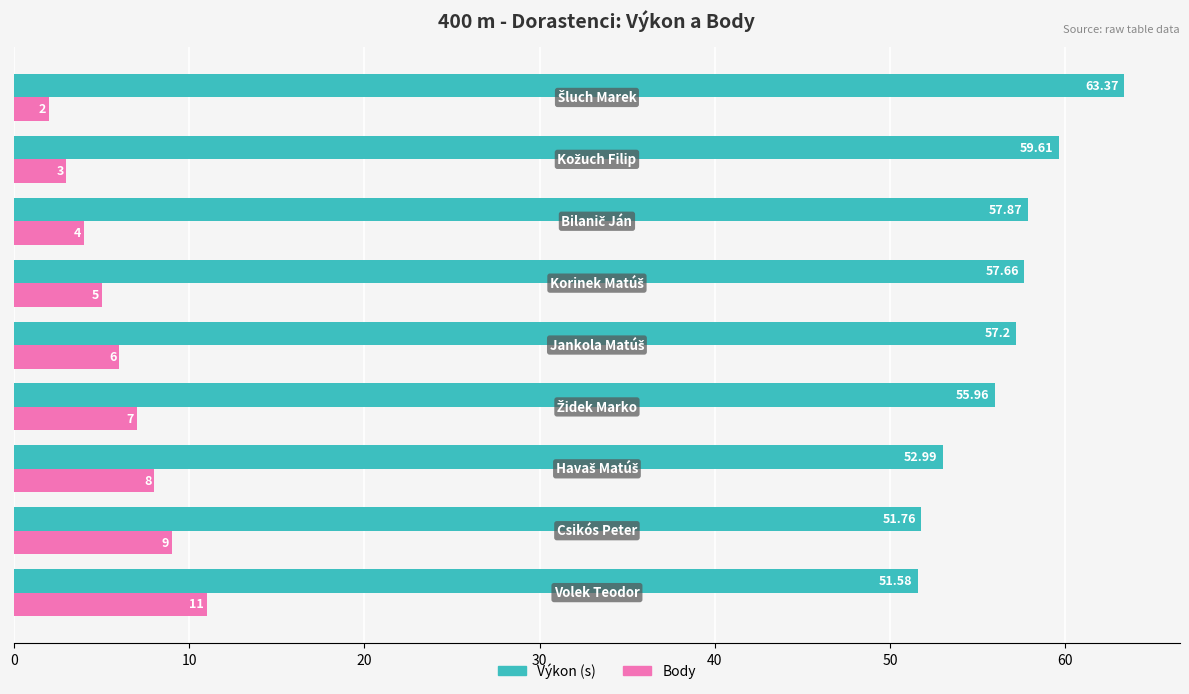

What is the sum of all Body values?

55.0